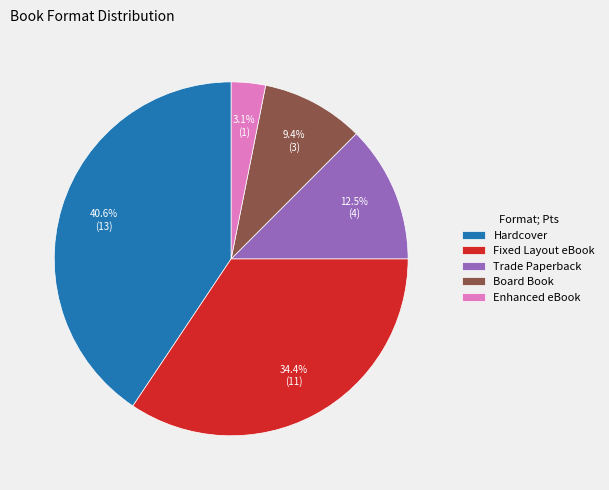

Between Fixed Layout eBook and Trade Paperback, which is larger?

Fixed Layout eBook